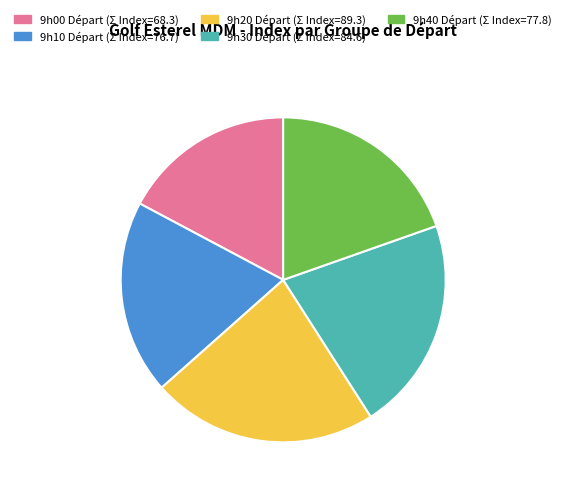

Is there any slice that represents more than half of the pie?

No